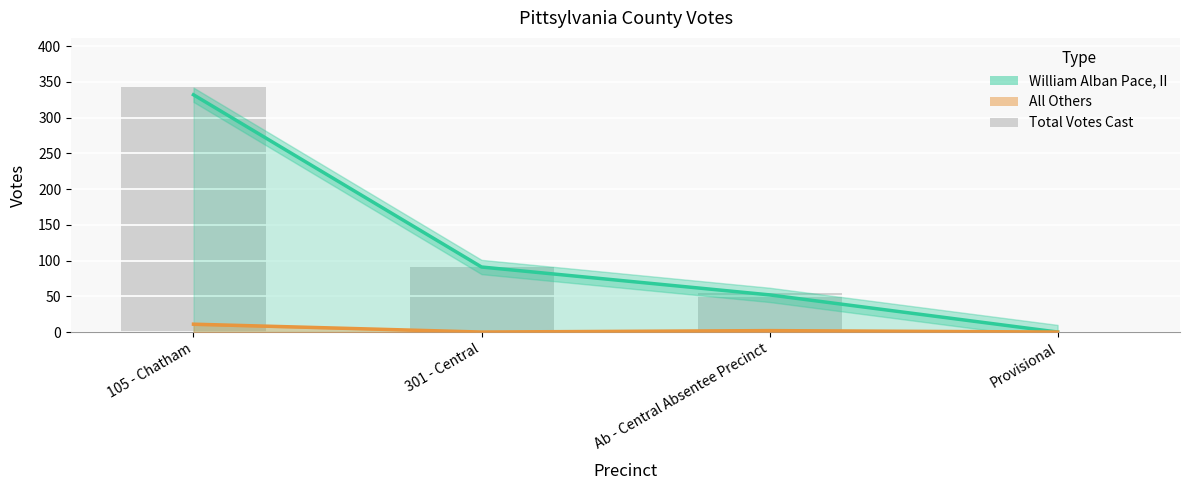

How many values in the Total Votes Cast series are below 91?

2